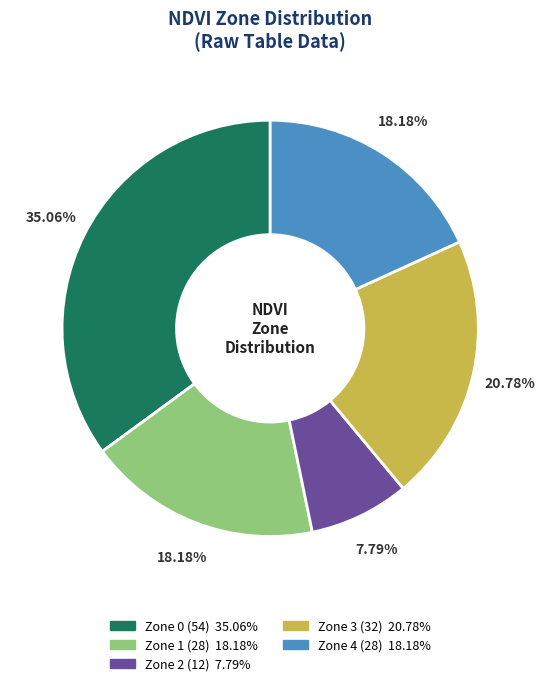

What portion of the pie excludes Zone 3?

79.2%